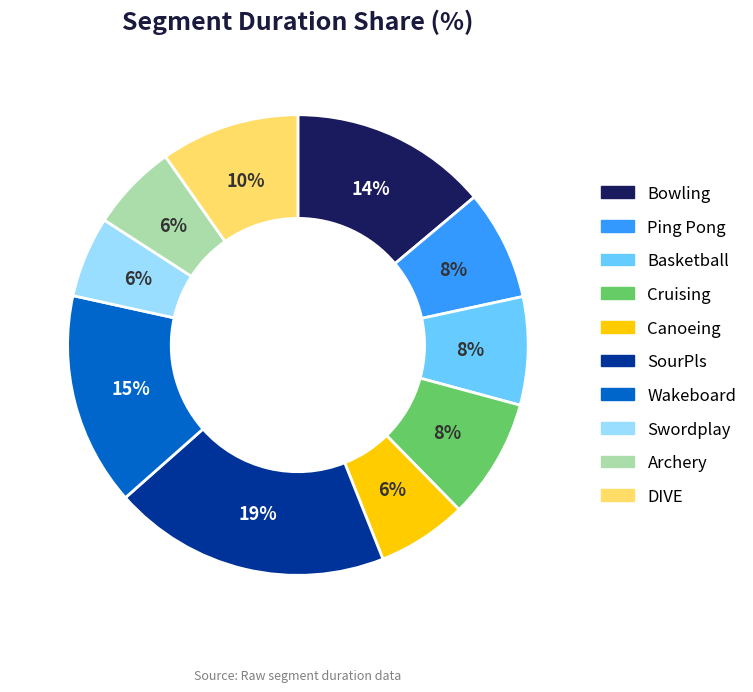

Between SourPls and Canoeing, which is larger?

SourPls